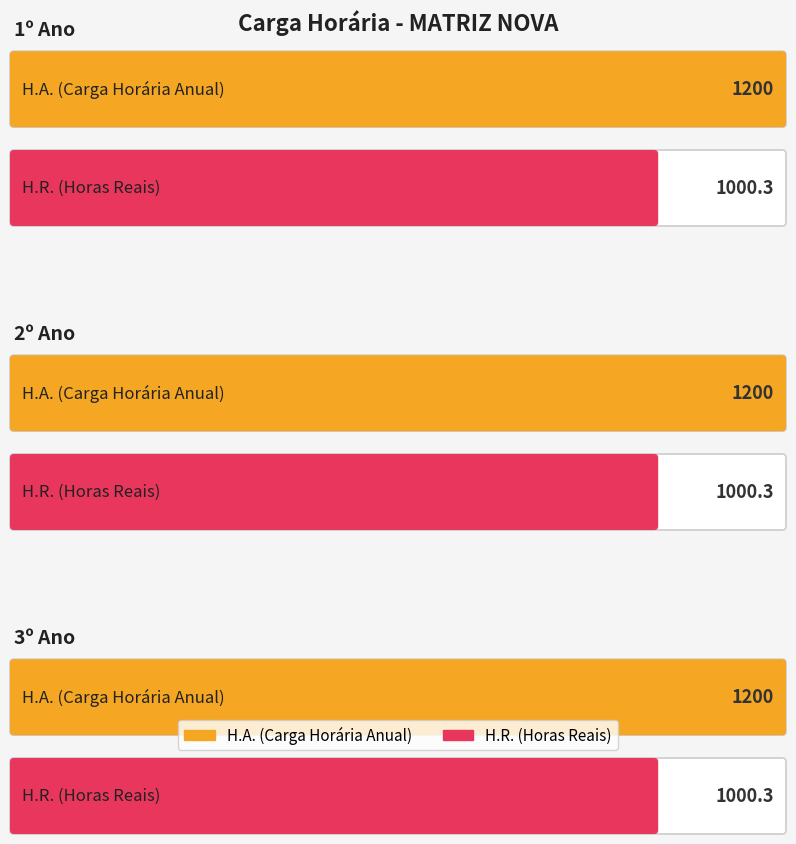

Which category has the highest value in the H.R. series?

1º Ano